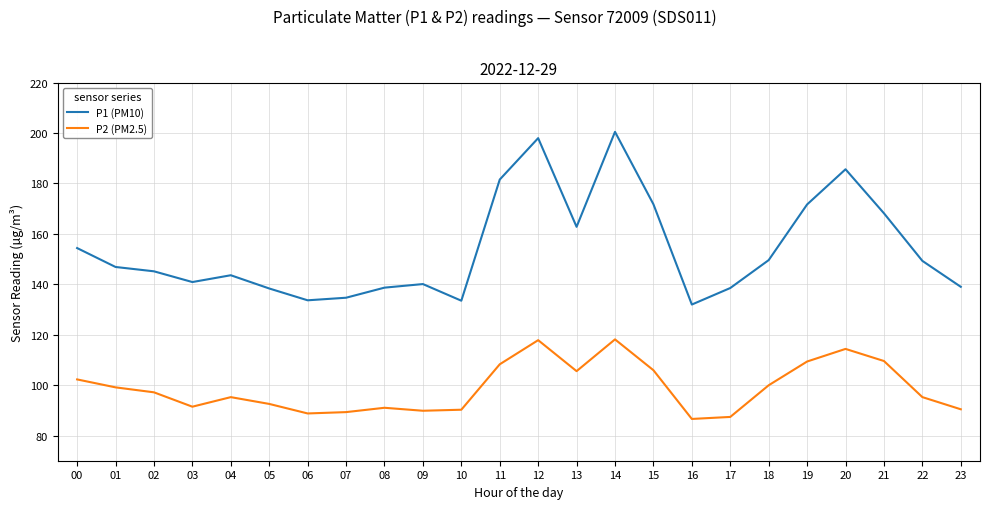

True or false: P2 (PM2.5) and P1 (PM10) cross at least once.

False